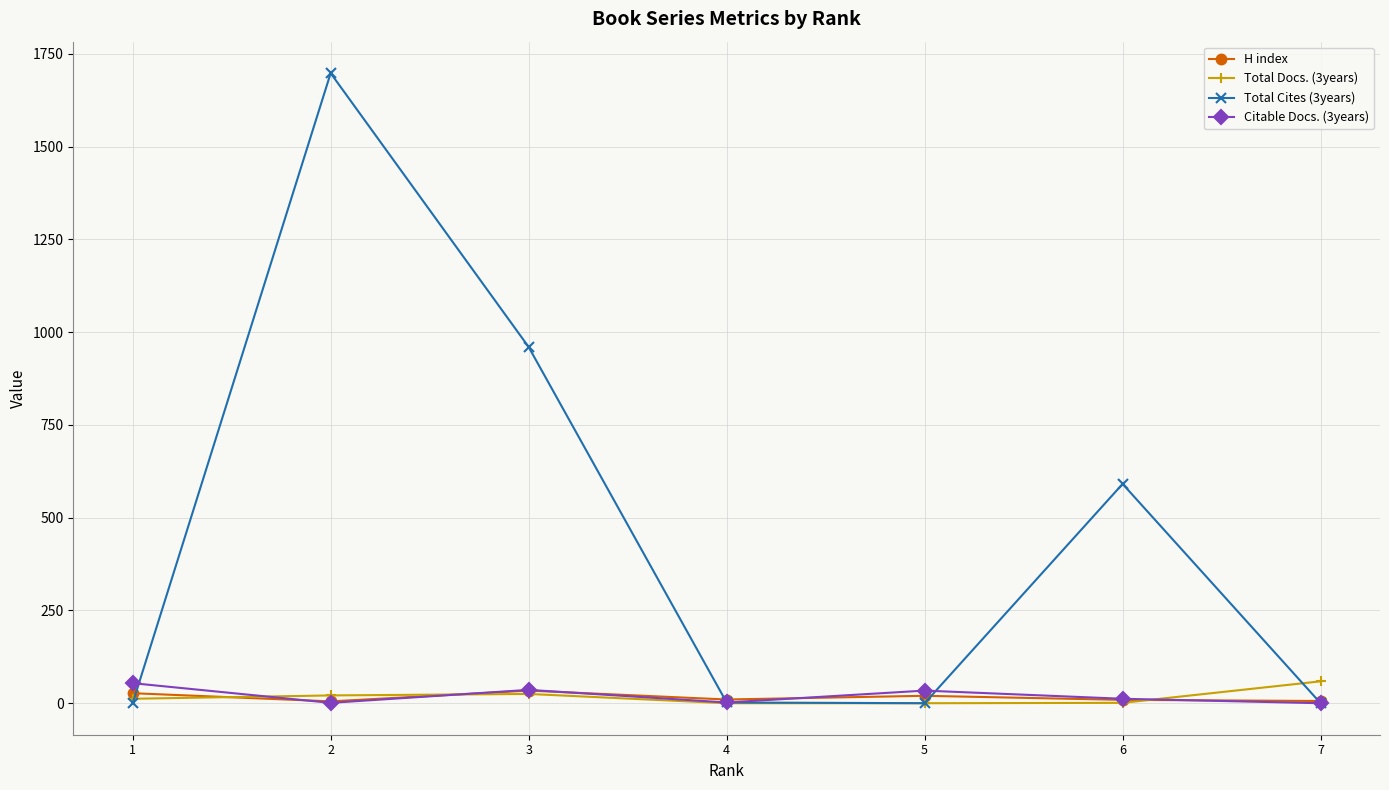

The value of Total Cites (3years) at 1 is -911. True or false?

False